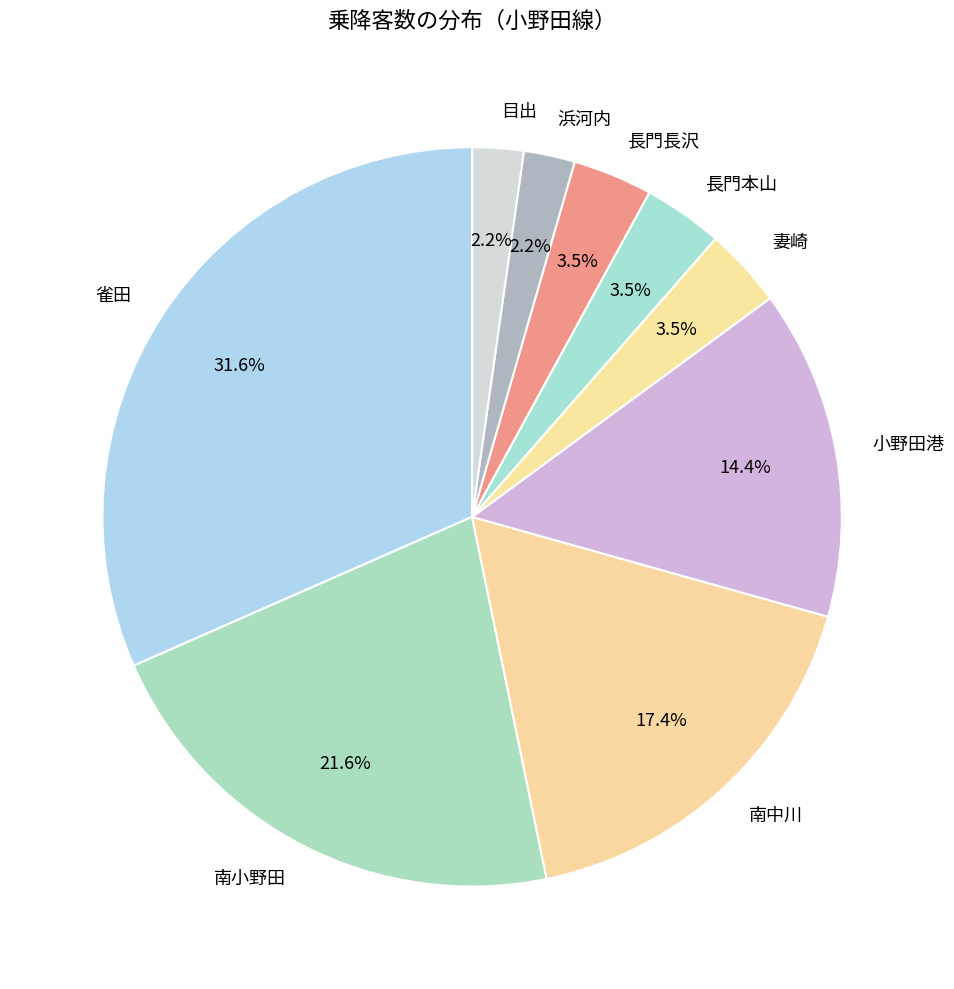

How many slices are in this pie chart?

9